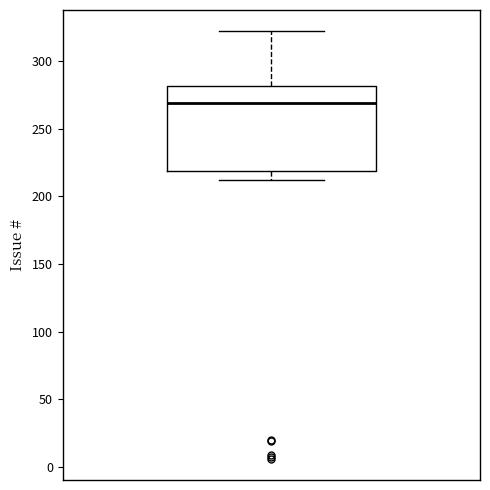

Read this box plot against the y-axis: the position of the median line, the range covered by the box, and the ends of both whiskers. The values are not printed on the chart, so give them approximately, as read against the axis.

median 270, box 220 to 280, whiskers 210 to 320